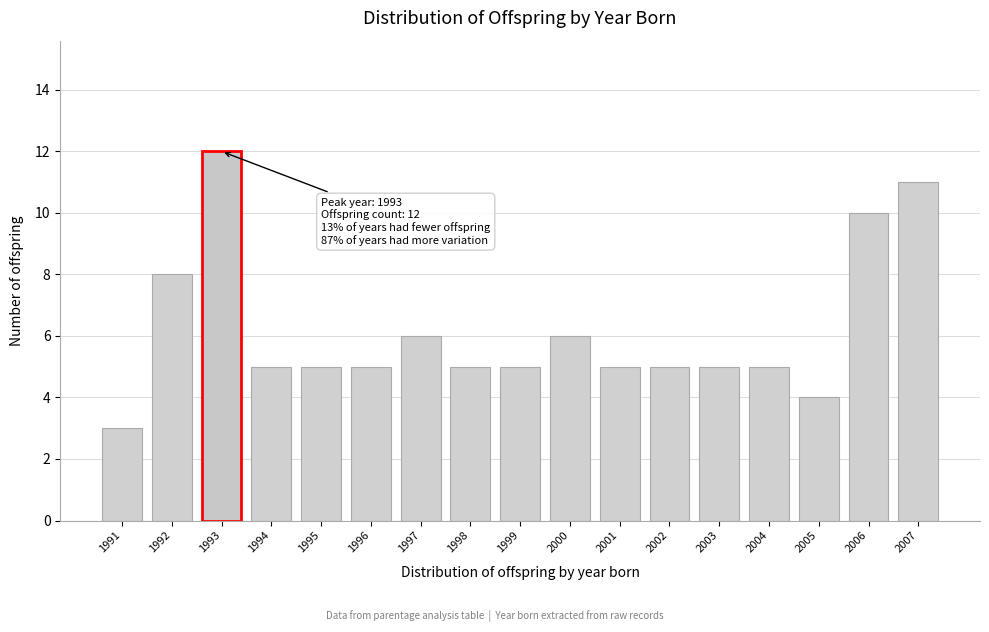

Reading left to right, list all the values displayed in this chart.

3	8	12	5	5	5	6	5	5	6	5	5	5	5	4	10	11